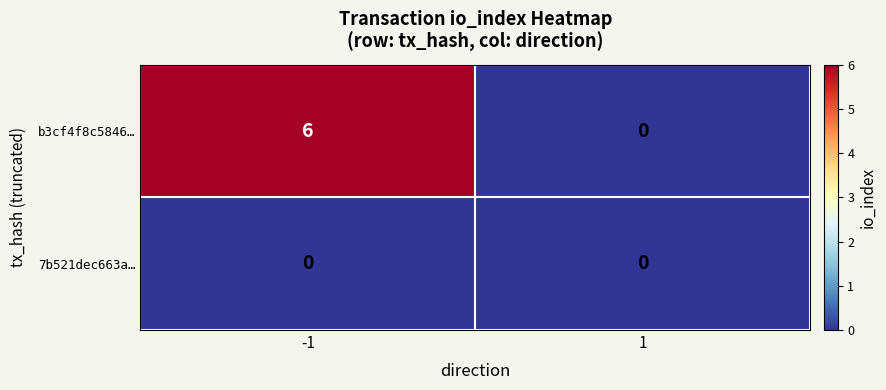

Which series has the widest spread of values?

b3cf4f8c5846…